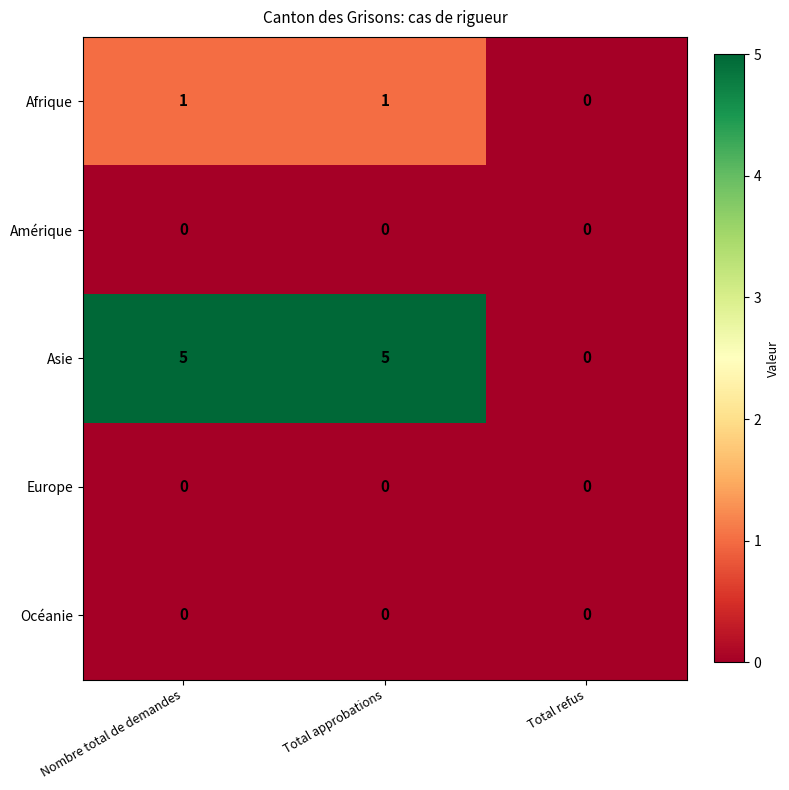

Count the number of categories in the chart.

3